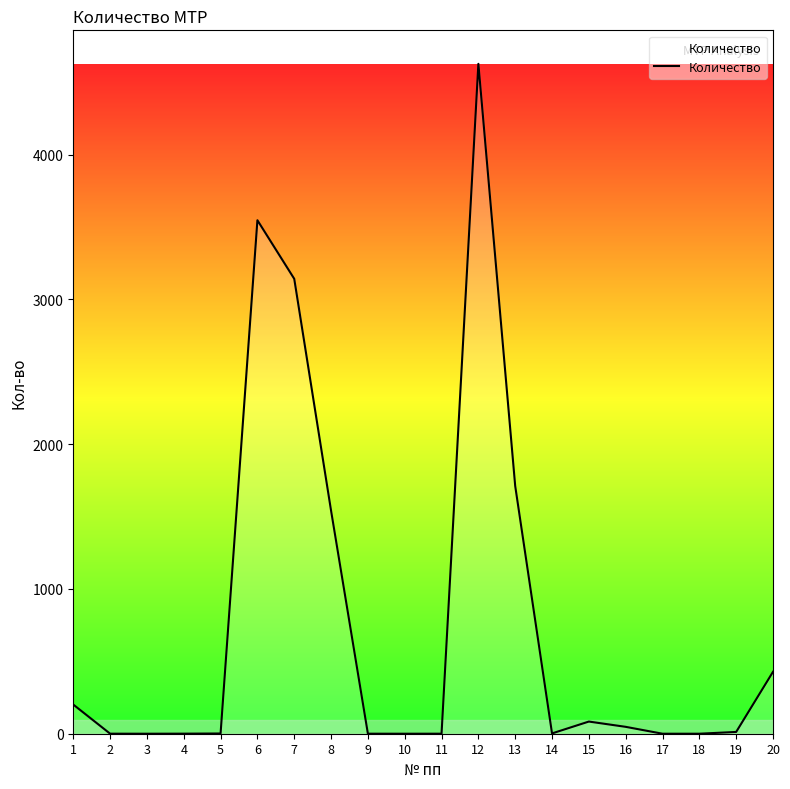

The value at 6 is 3546.7. True or false?

True